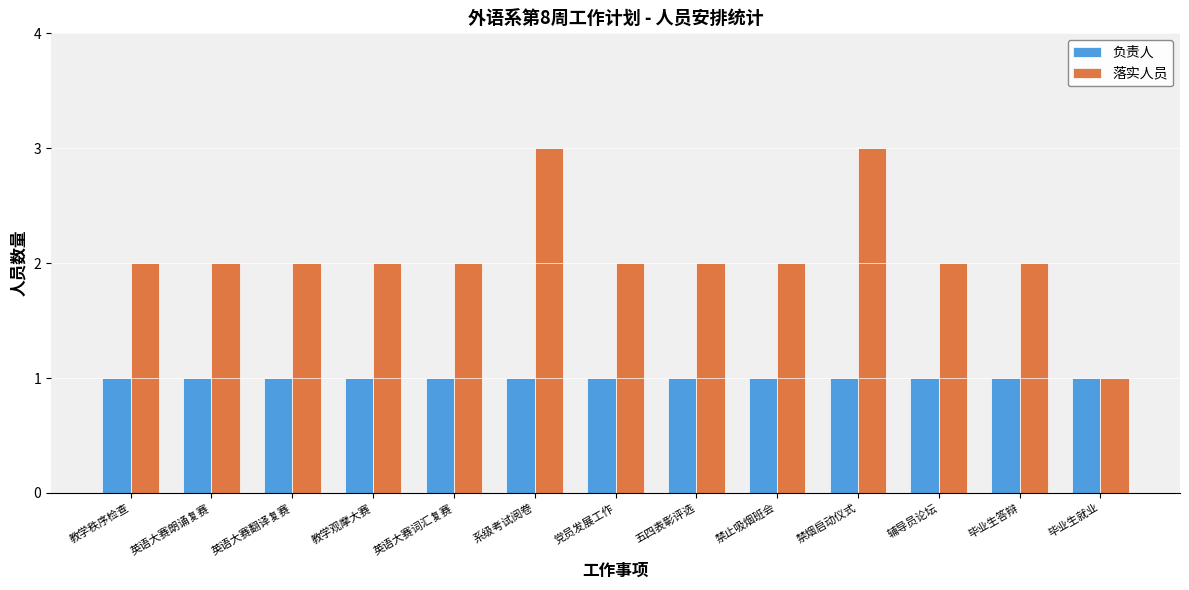

True or false: 落实人员 has a value of 1 at 毕业生就业.

True